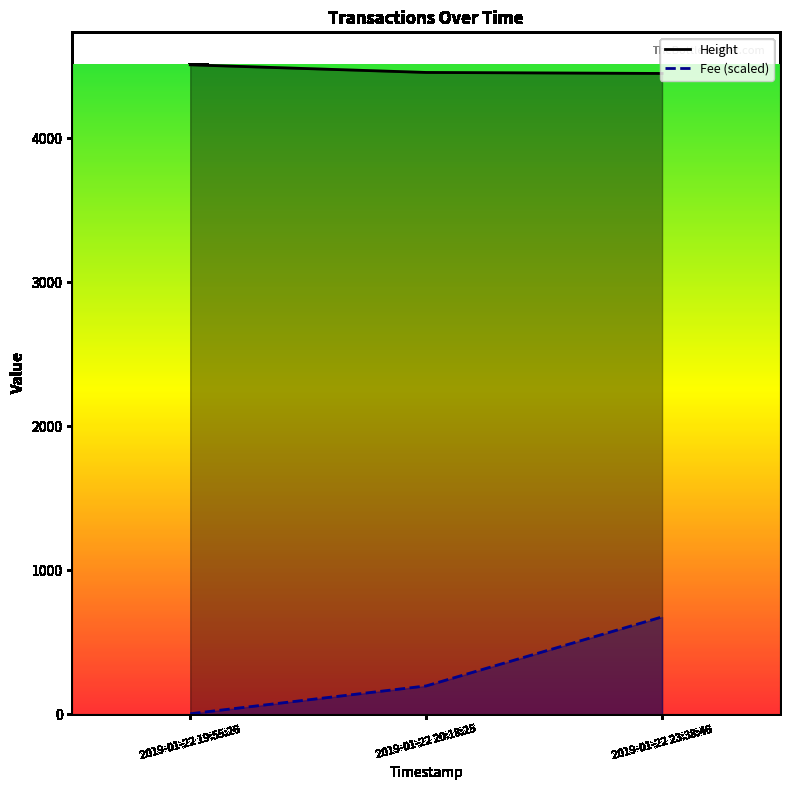

True or false: Height has a value of 977.3 at 2019-01-22 23:38:46.

False